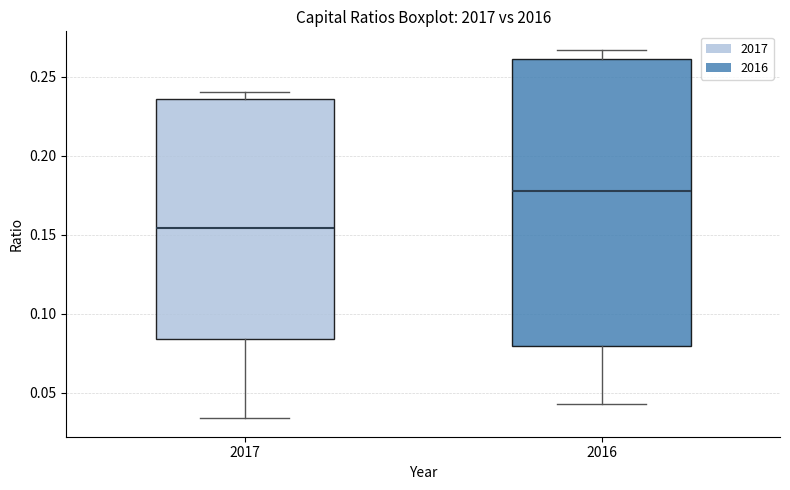

Reading left to right, transcribe this box plot: for each box, give where its median line is, the range the box spans, and where its two whiskers end, as read against the y-axis. The values are not printed on the chart, so give them approximately, as read against the axis.

2017: median 0.155, box 0.085 to 0.235, whiskers 0.035 to 0.240
2016: median 0.180, box 0.080 to 0.260, whiskers 0.045 to 0.265